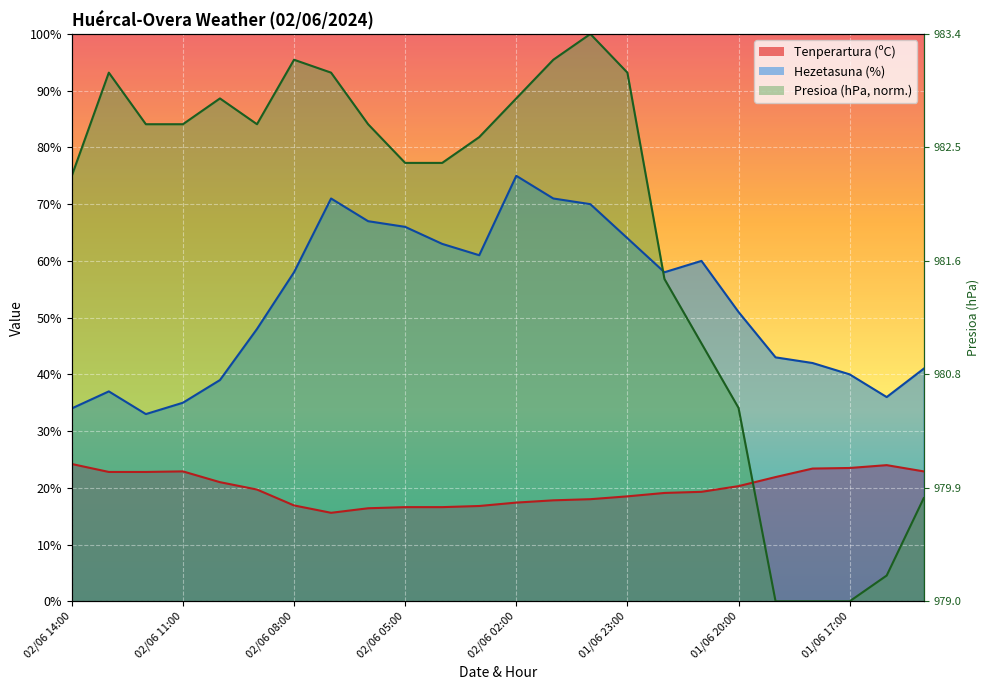

What is the value of the Hezetasuna (%) point at the 9th from the left?

67.0